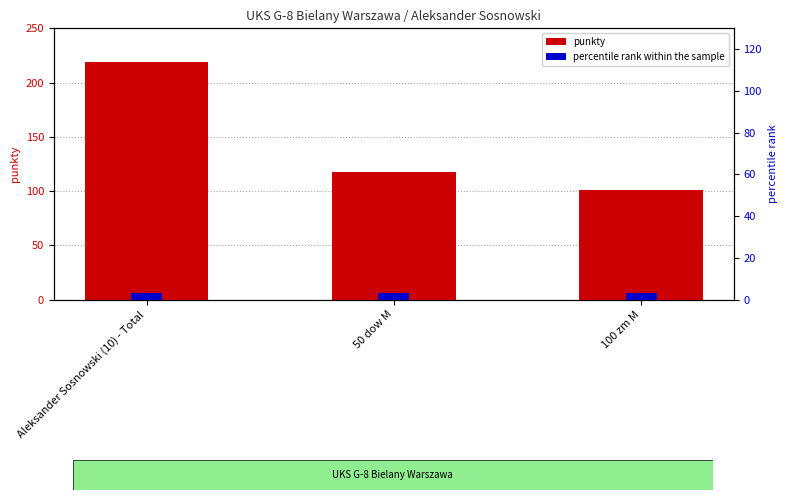

Is it true that punkty equals 44 at 100 zm M?

False